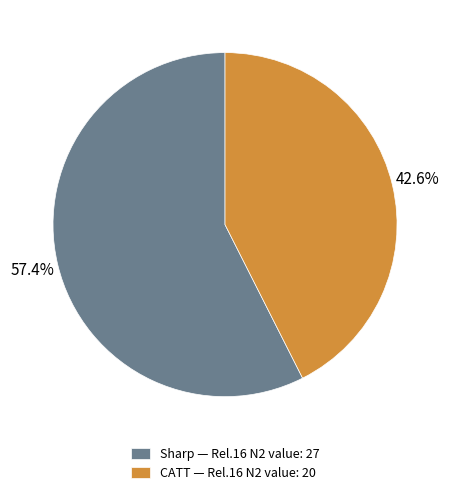

Does CATT account for over 50% of the chart?

No